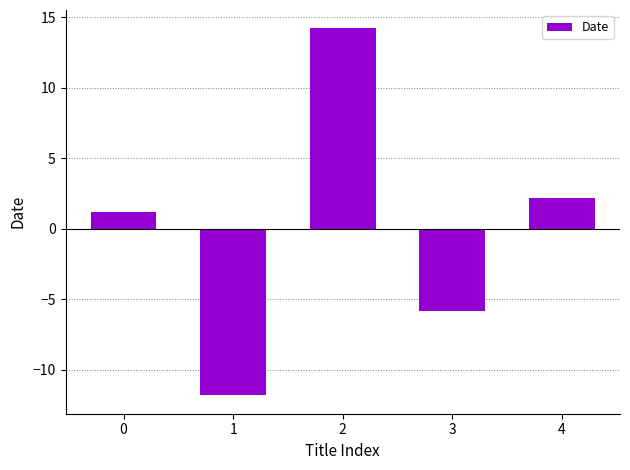

Is it true that the value at 3 is -5.8?

True